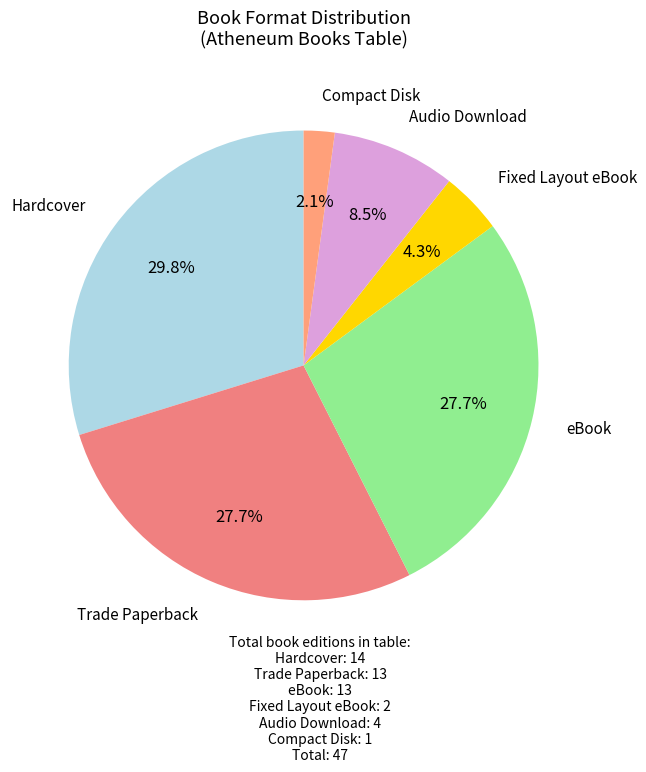

What is the largest slice in the pie chart?

Hardcover